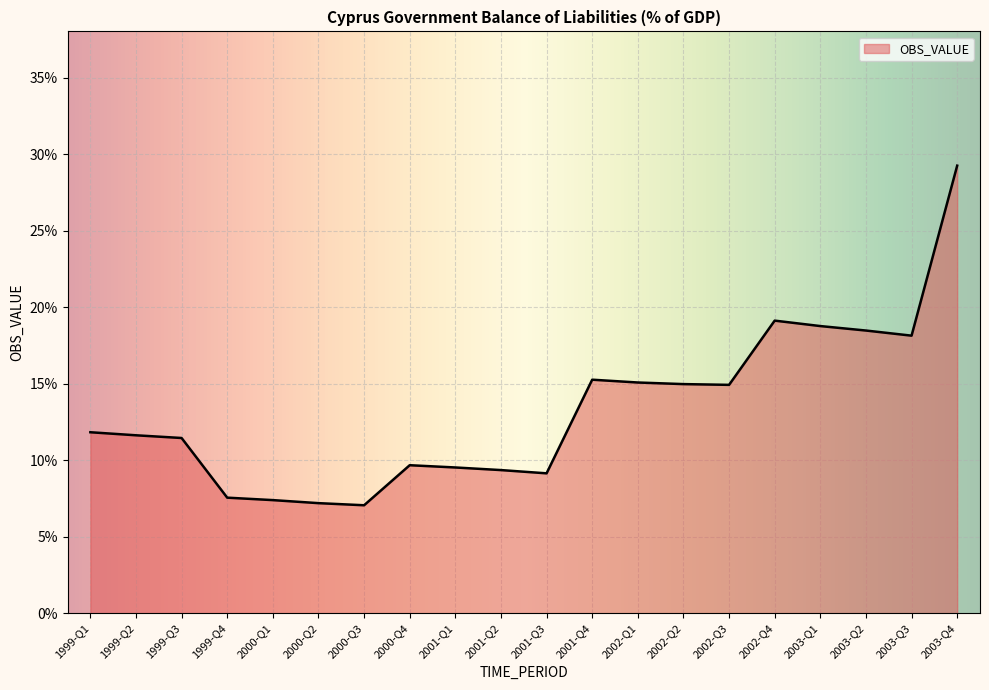

How many points are higher than both their immediate neighbors (excluding endpoints)?

3